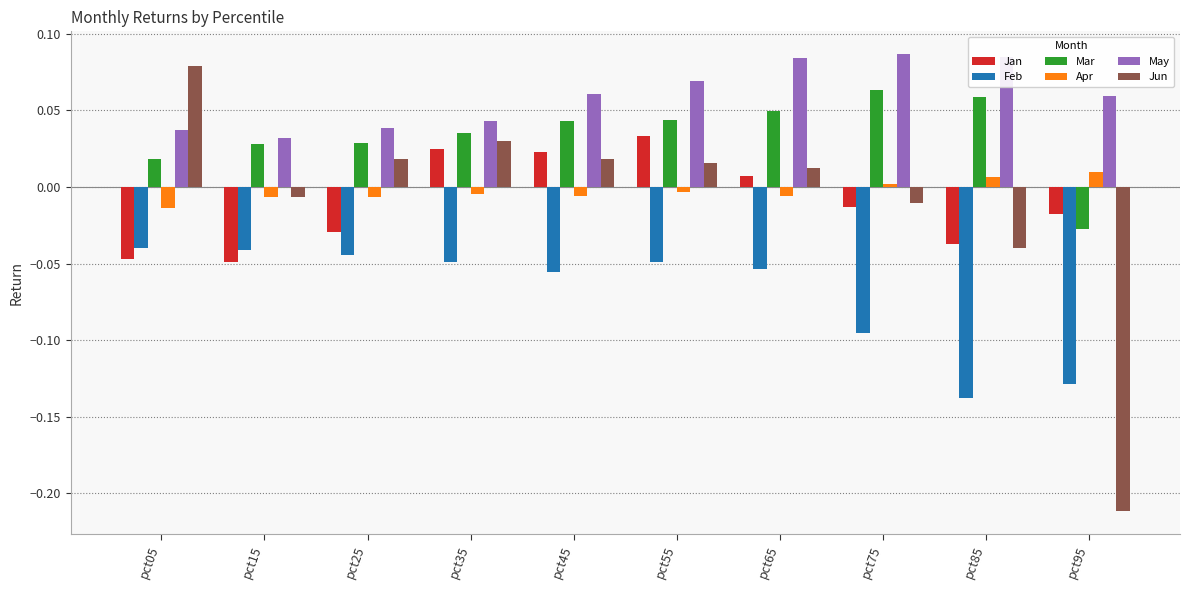

Which series has the largest total across all categories?

May